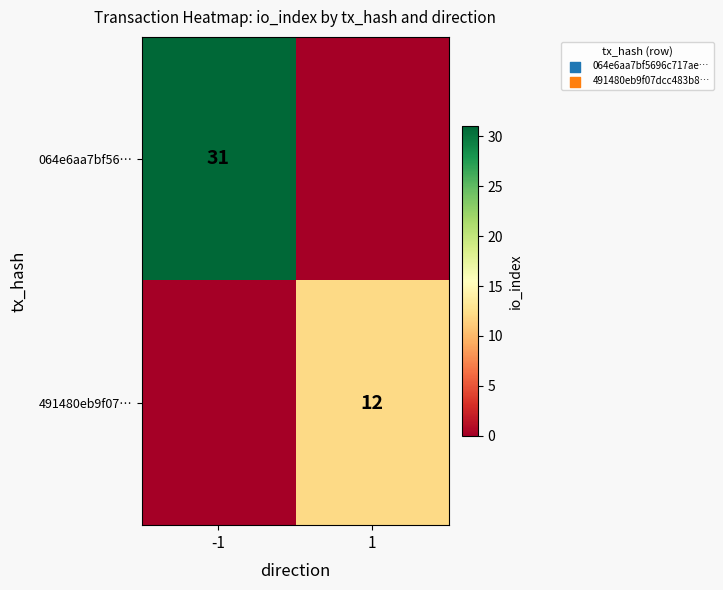

What is the spread (max minus min) of values at -1?

31